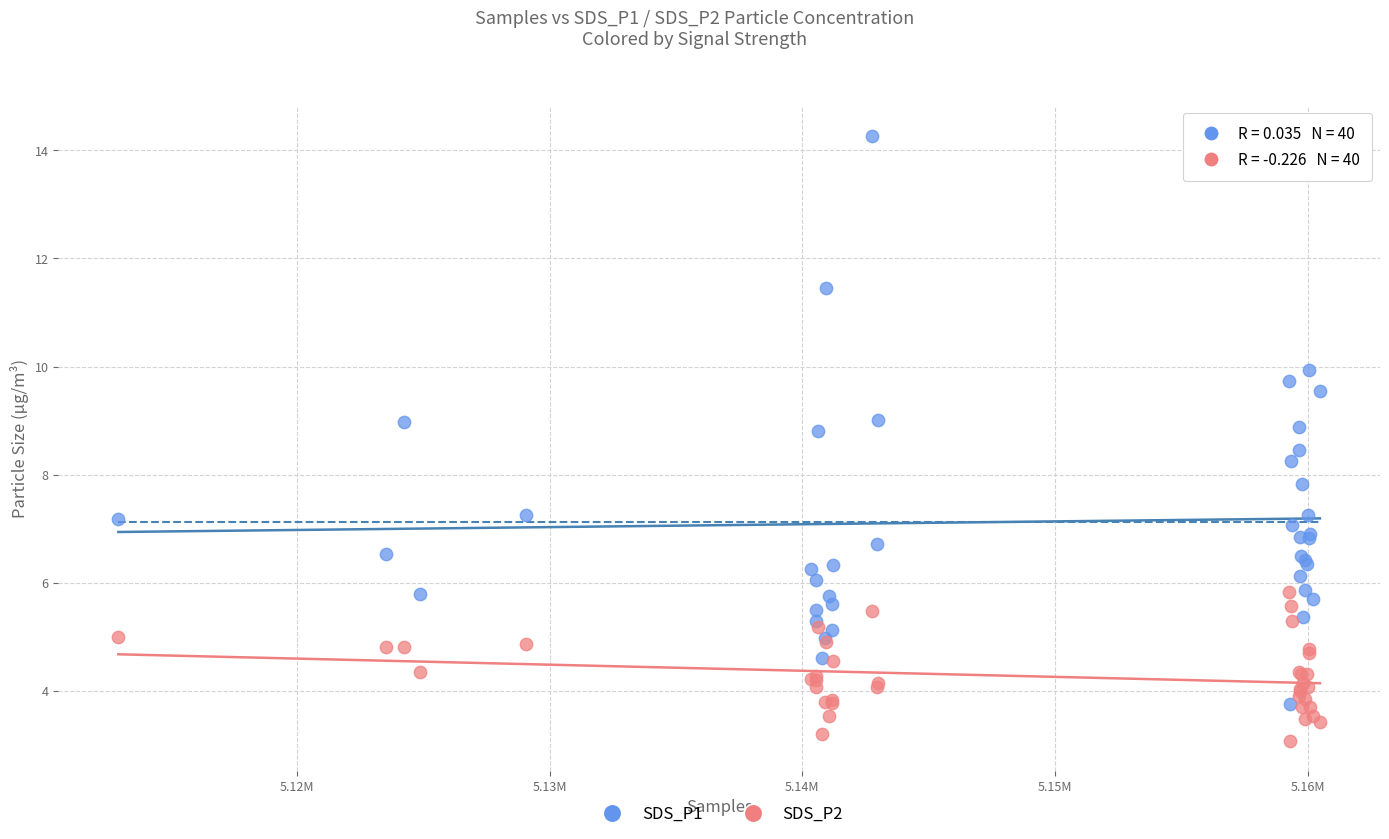

What are all the series names shown in the legend?

SDS_P1, SDS_P2